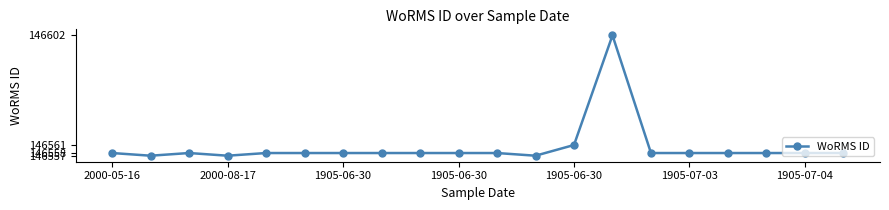

Reading left to right, transcribe all the data shown in this chart.

146558	146557	146558	146557	146558	146558	146558	146558	146558	146558	146558	146557	146561	146602	146558	146558	146558	146558	146558	146558